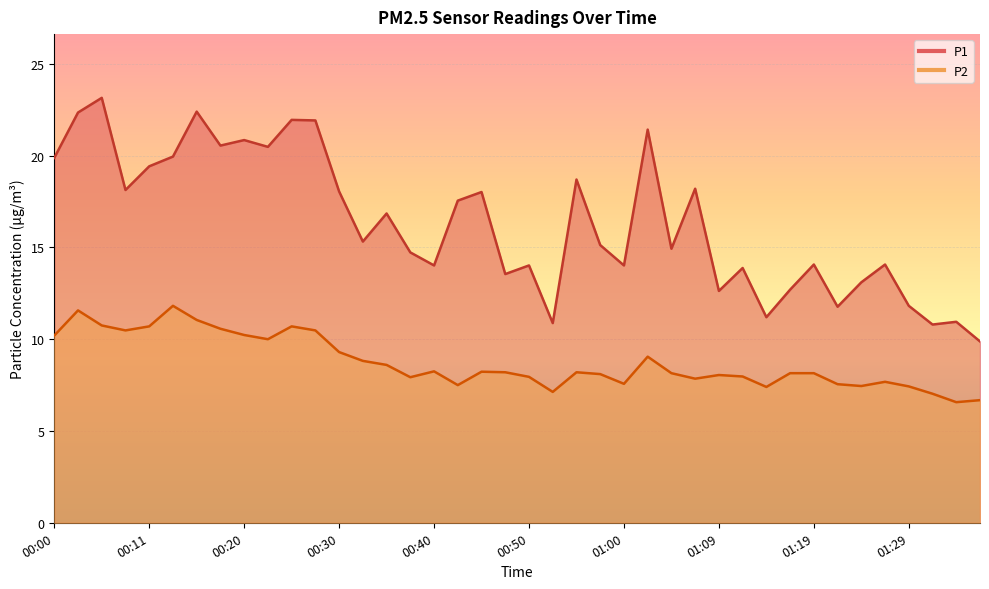

What is the label of the 5th point from the right?

01:27